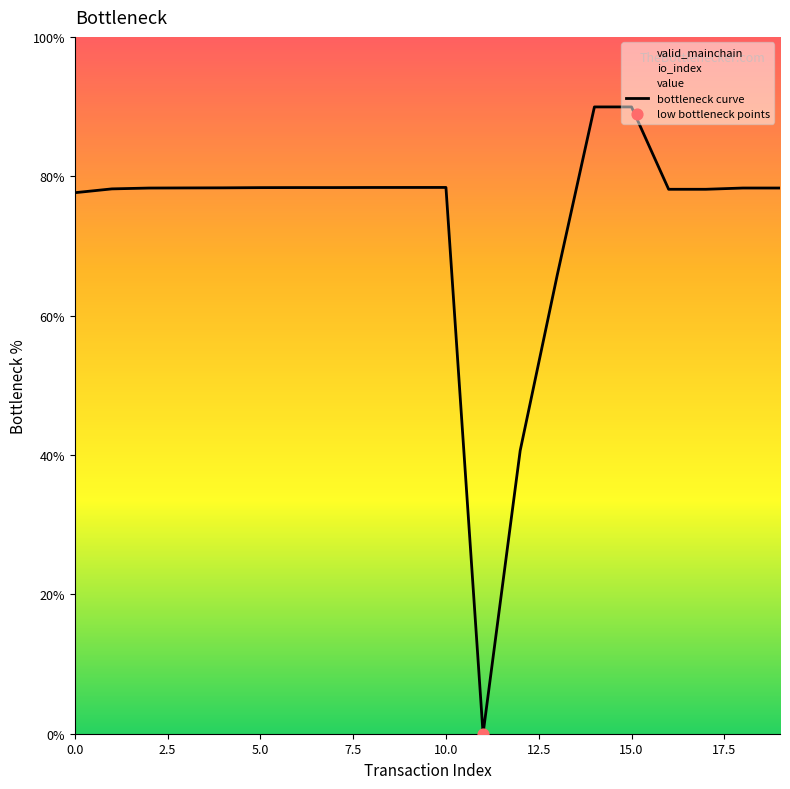

What is the change in value from 12 to 16?

+37.5